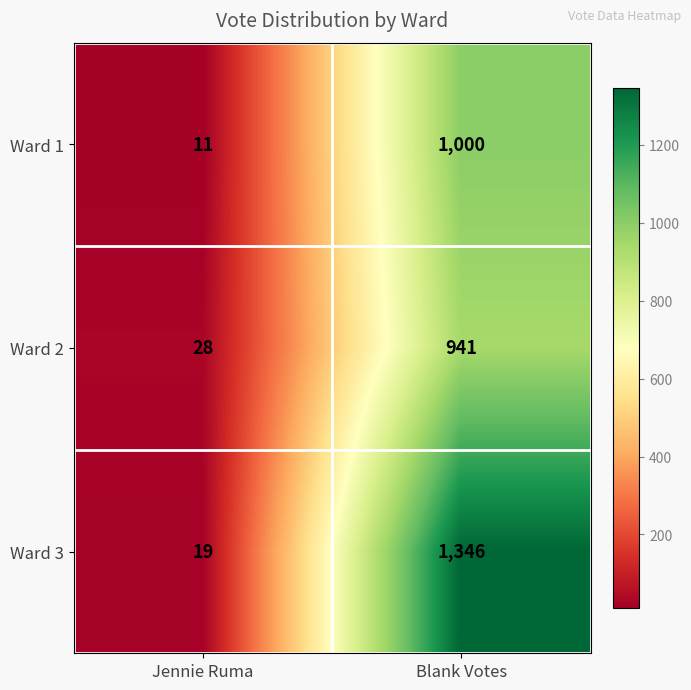

What is the difference between the Ward 3 values at Blank Votes and Jennie Ruma?

1327